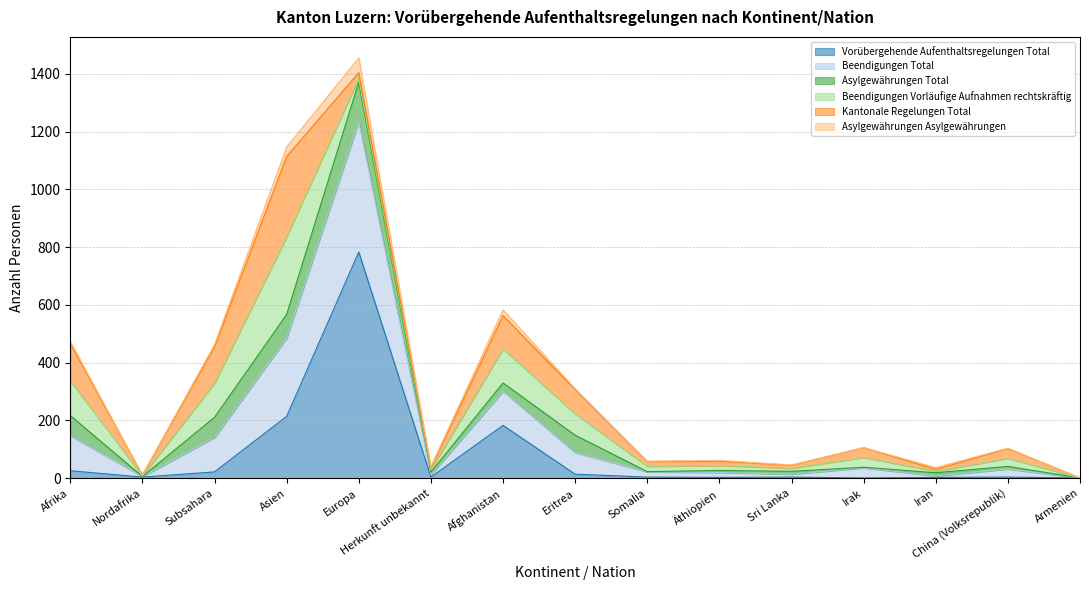

True or false: Asylgewährungen Asylgewährungen has more than 2 interior local peaks.

True